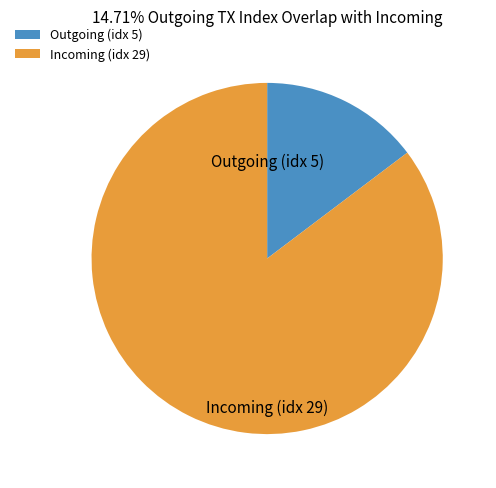

Does Incoming (idx 29) account for over 50% of the chart?

Yes